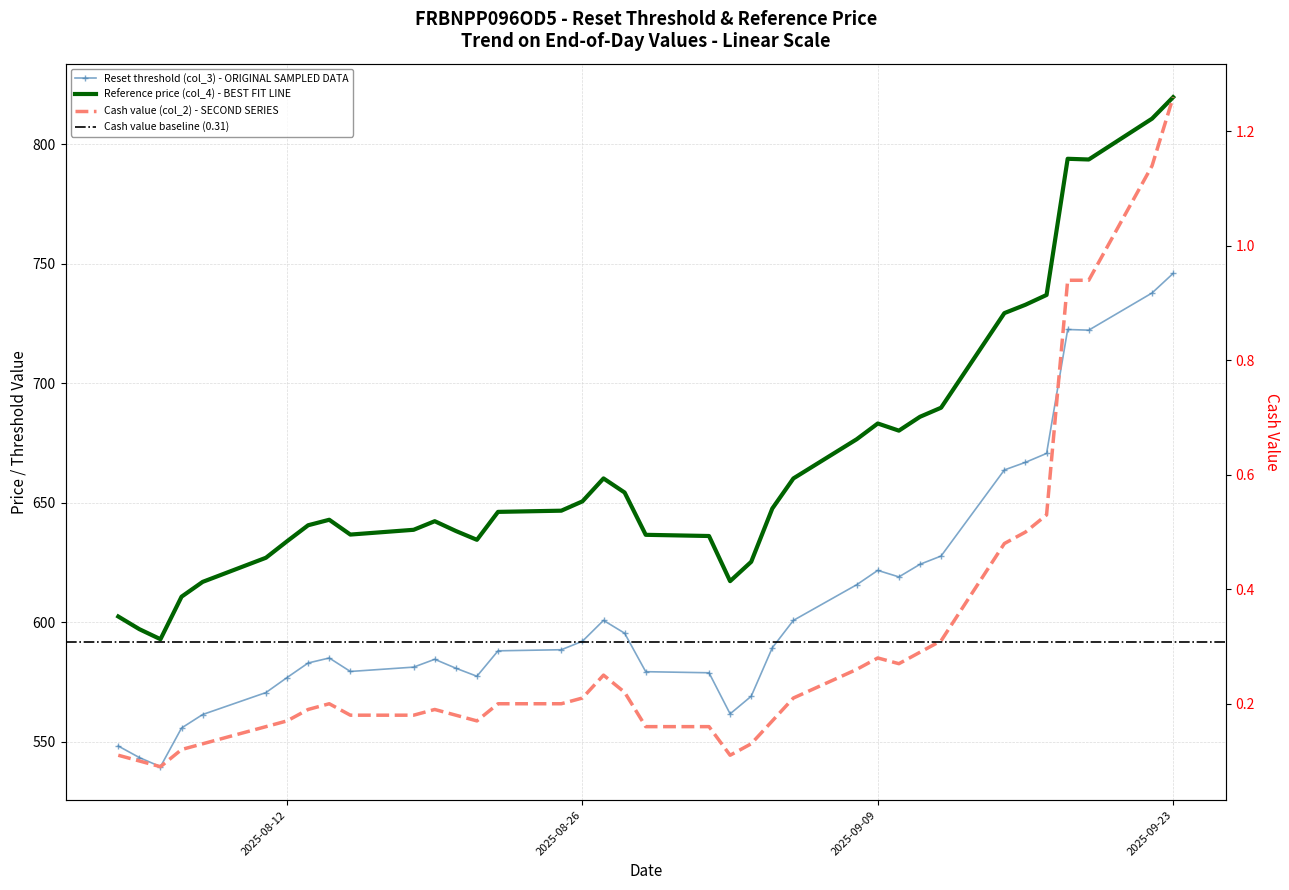

What value does the Cash value (col_2) series have at 2025-08-20?

0.2